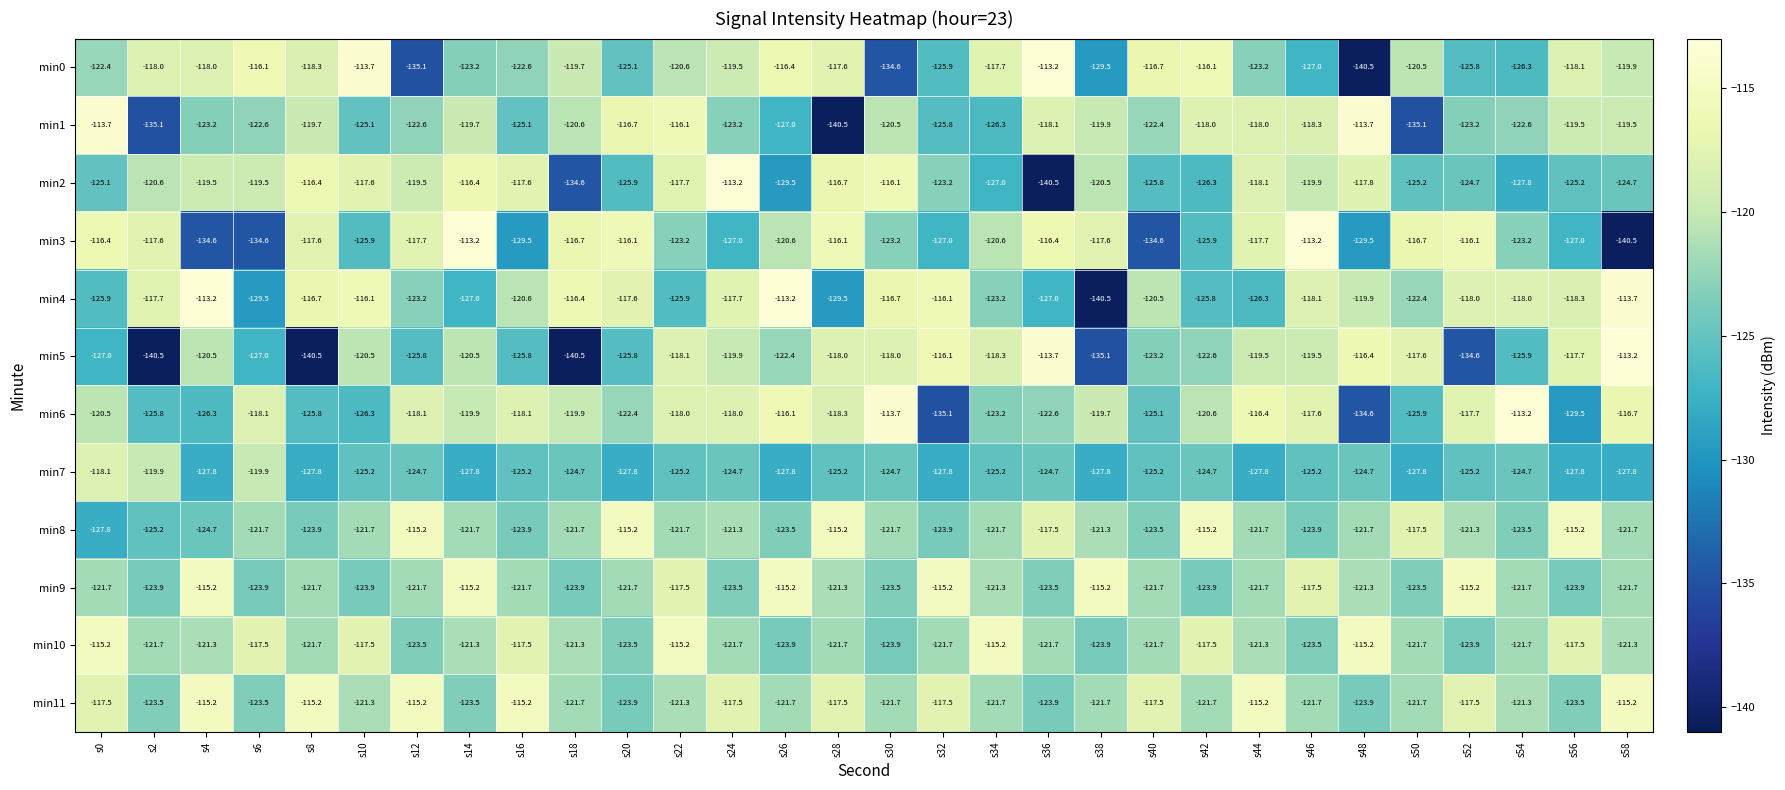

What is the minimum value shown in the chart?

-140.5